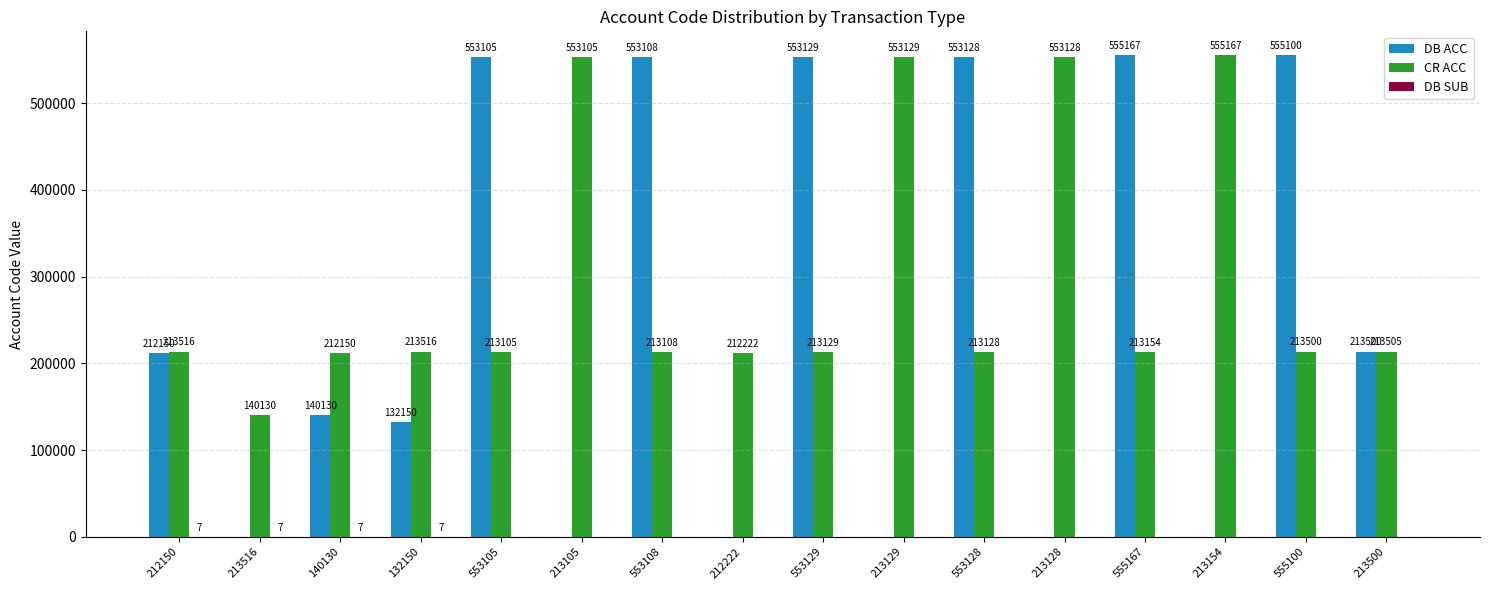

The CR ACC series shows 56001 at 213516. True or false?

False